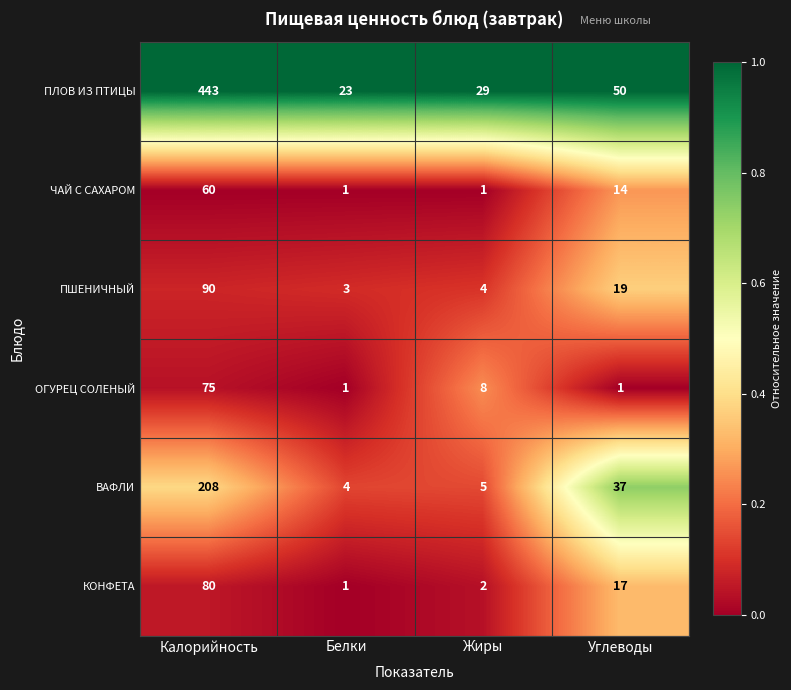

What is the highest value of the ПЛОВ ИЗ ПТИЦЫ series?

443